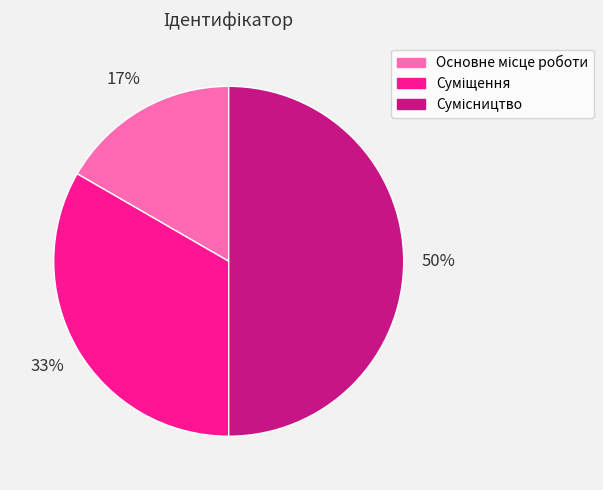

To the nearest percent, what is the average slice percentage?

33%